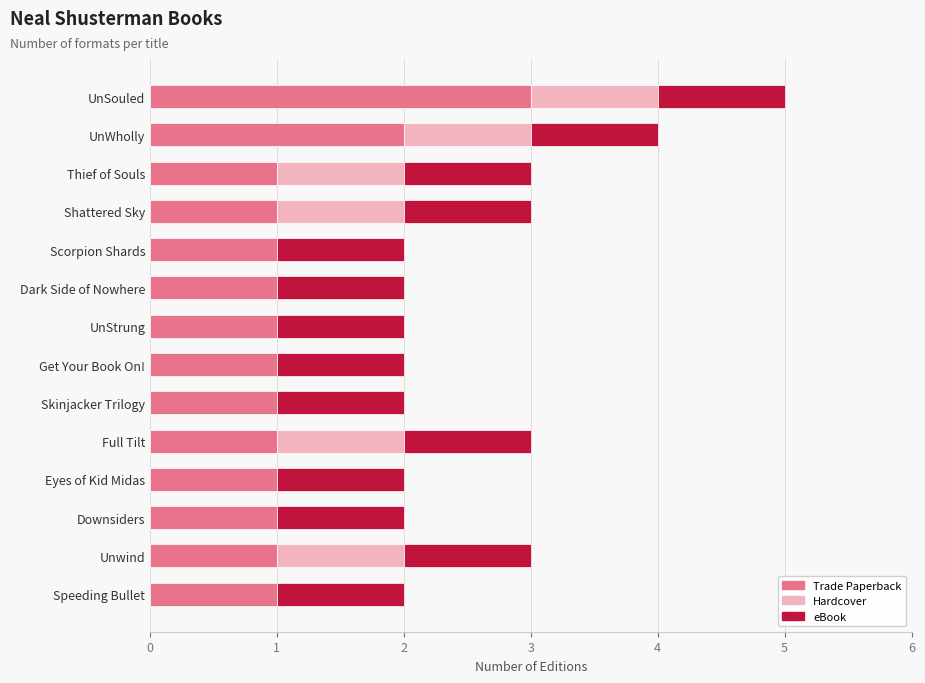

At which category is the sum across all series the highest?

UnSouled